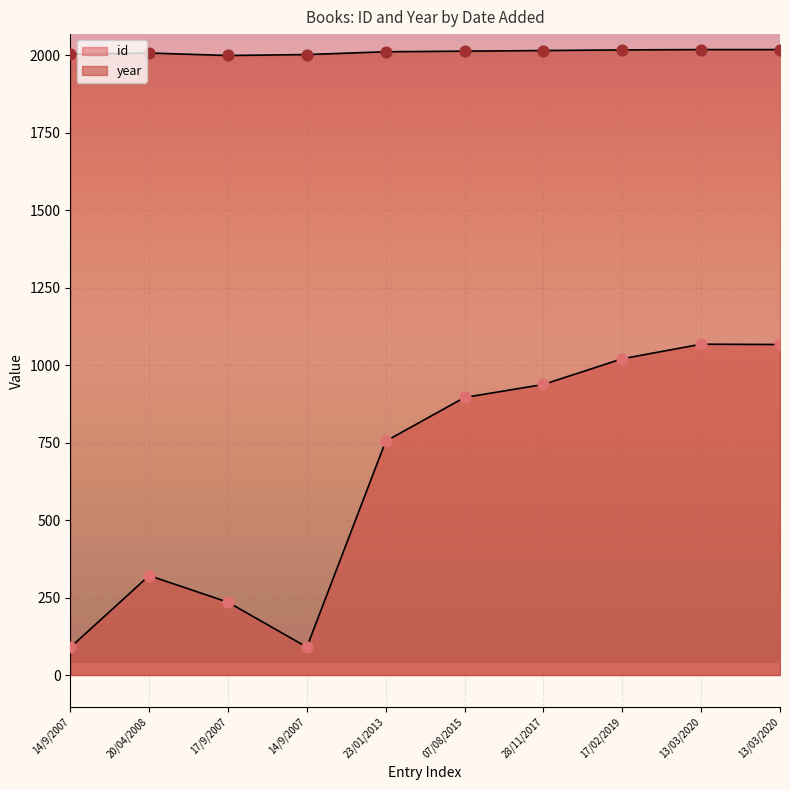

Which series reaches the maximum Y coordinate?

year